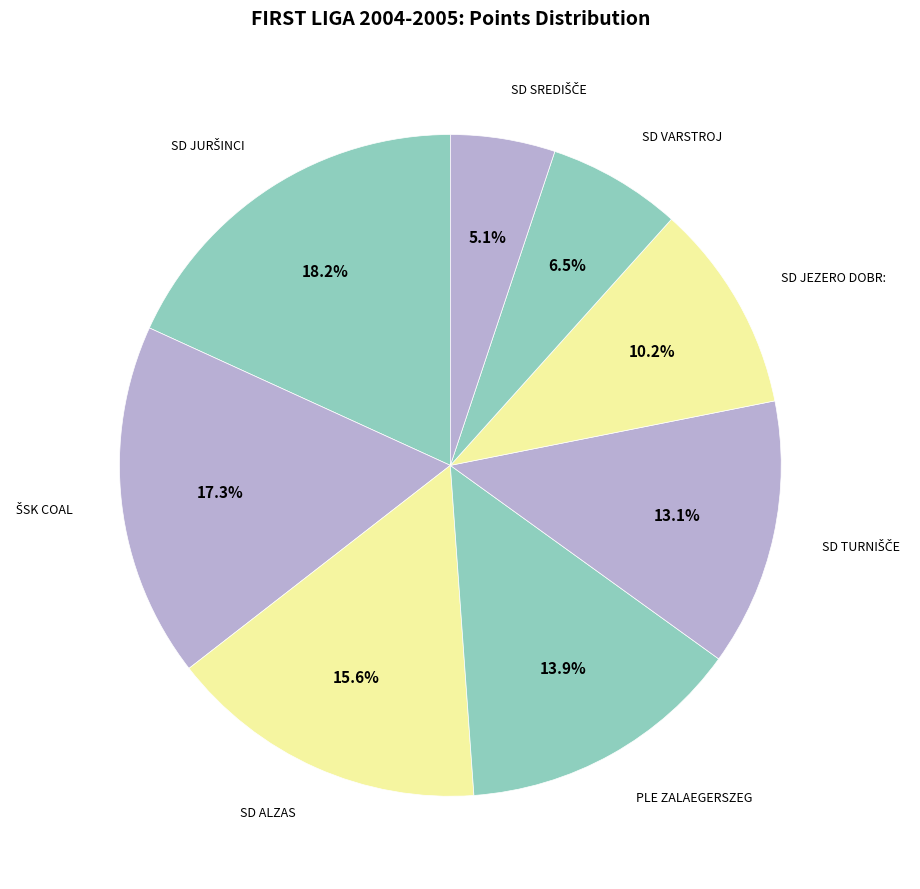

How many segments does this pie chart have?

8